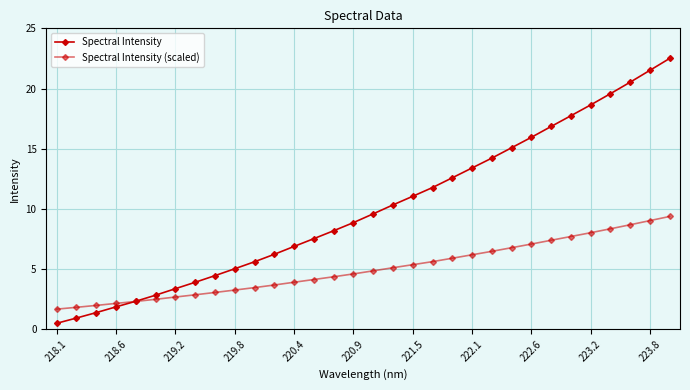

How many lines are shown in the chart?

2